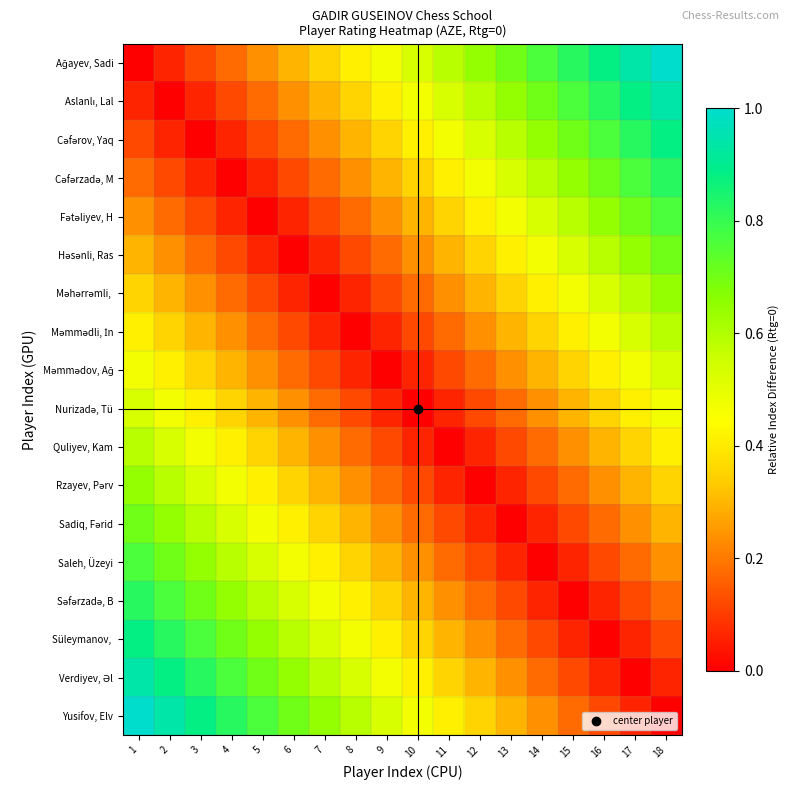

List the series in order of their peak value, lowest first.

Məmmədov, Ağ, Nurizadə, Tü, Məmmədli, İn, Quliyev, Kam, Məhərrəmli,, Rzayev, Pərv, Həsənli, Ras, Sadiq, Fərid, Fətəliyev, H, Saleh, Üzeyi, Cəfərzadə, M, Səfərzadə, B, Cəfərov, Yaq, Süleymanov,, Aslanlı, Lal, Verdiyev, Əl, Ağayev, Sadi, Yusifov, Elv